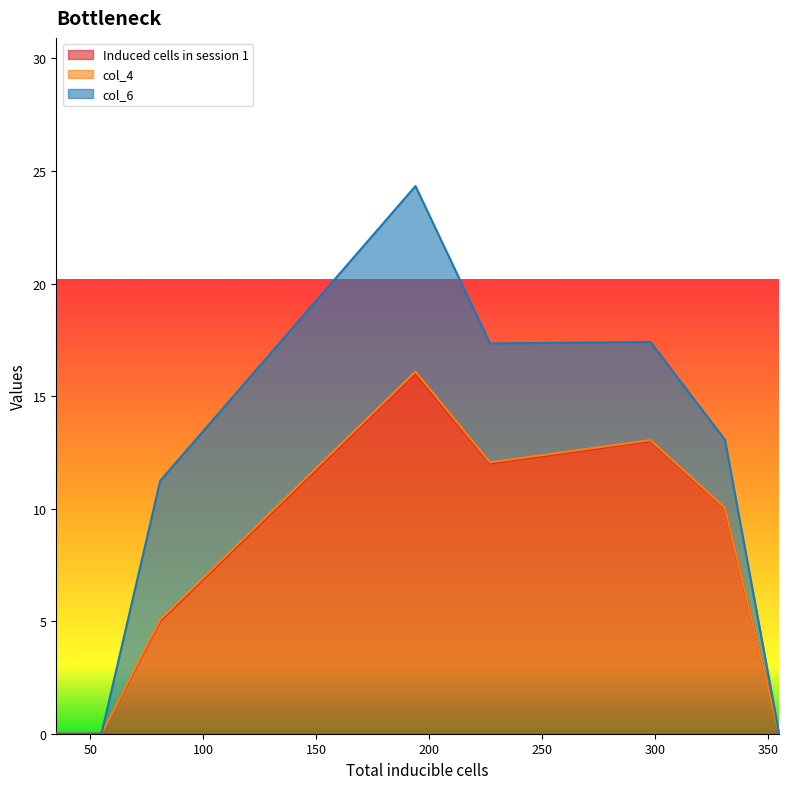

What is the maximum value for Induced cells in session 1?

16.0